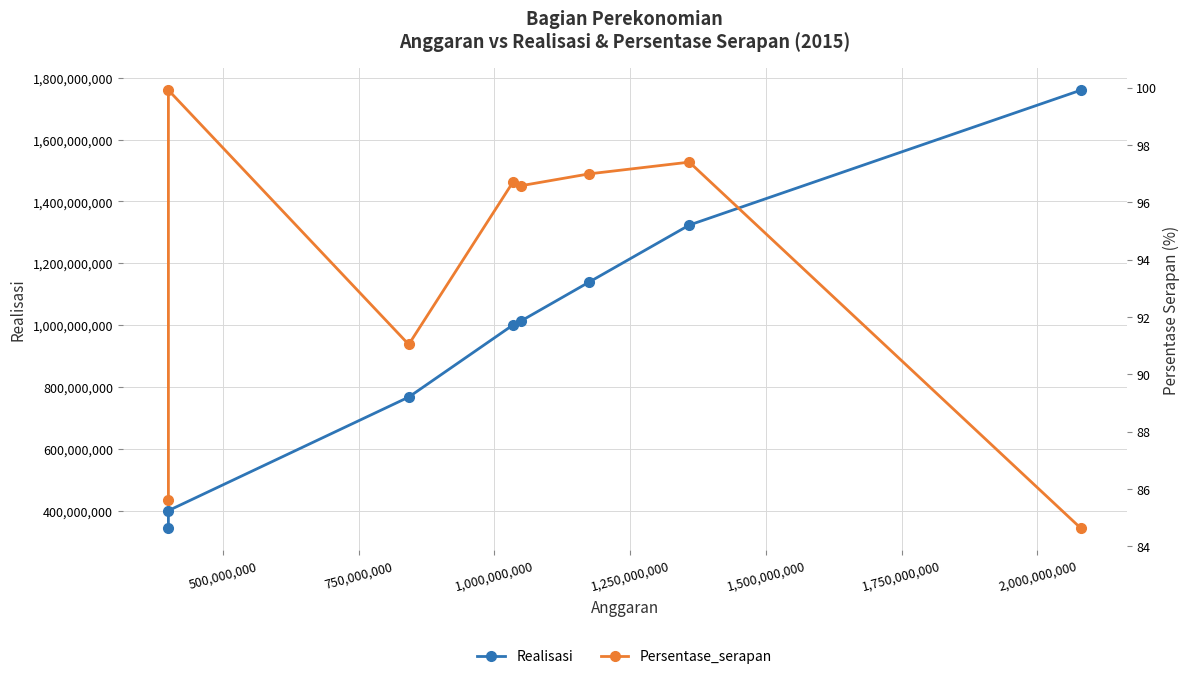

True or false: Realisasi and Persentase_serapan intersect in this chart.

False